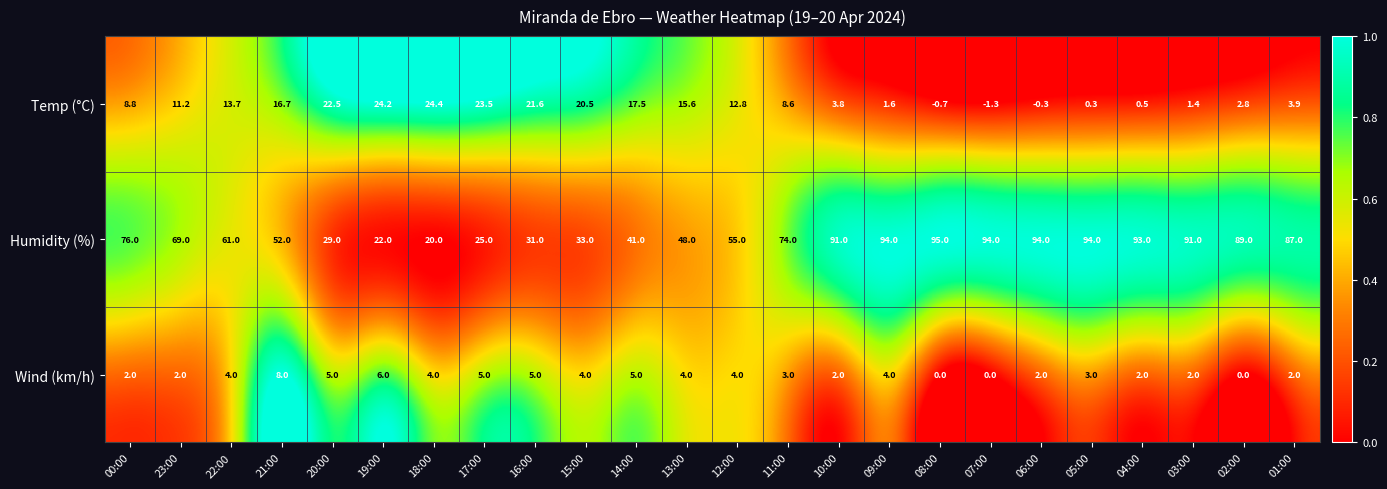

True or false: Temp (°C) has a value of -0.3 at 07:00.

False